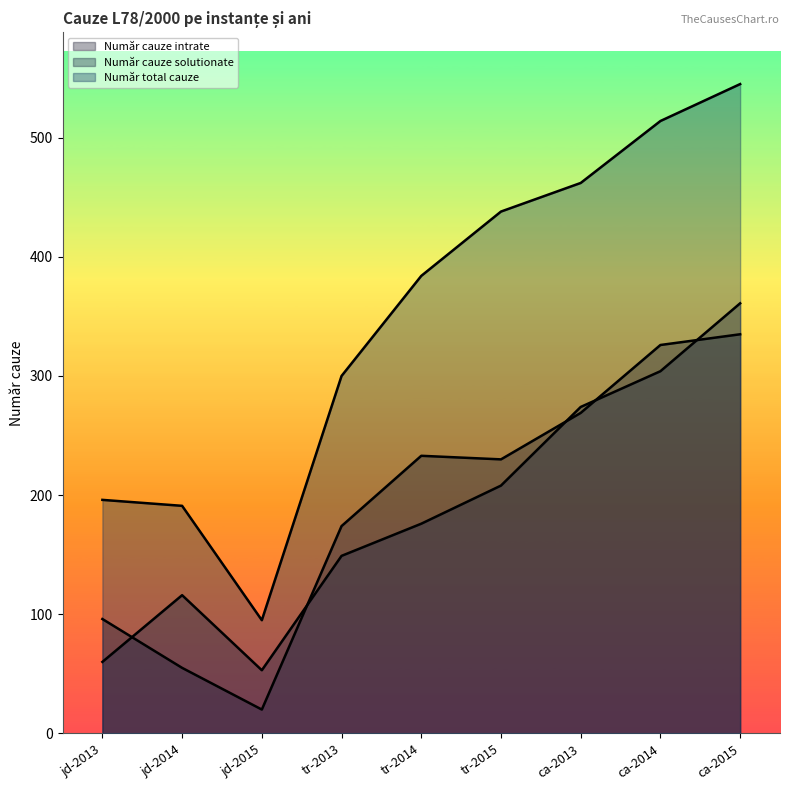

How many data points in Număr total cauze are above 384?

4